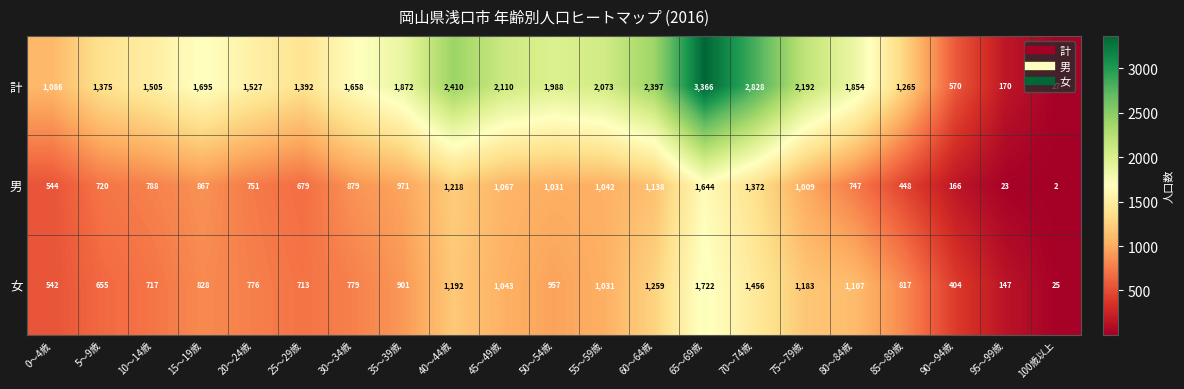

At which label is 計 closest to 1696?

15～19歳